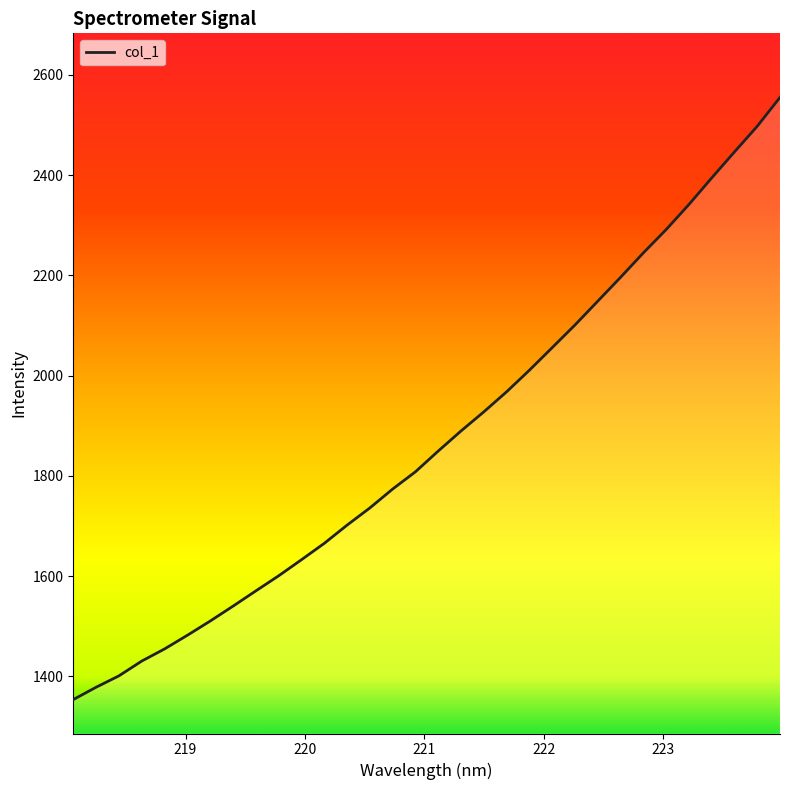

What is the difference between the maximum and minimum values?

1201.6